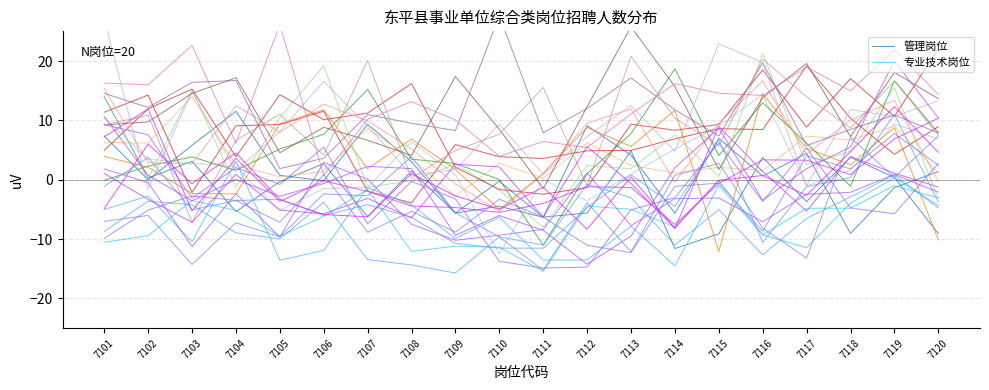

Which series has the largest total across all categories?

管理岗位